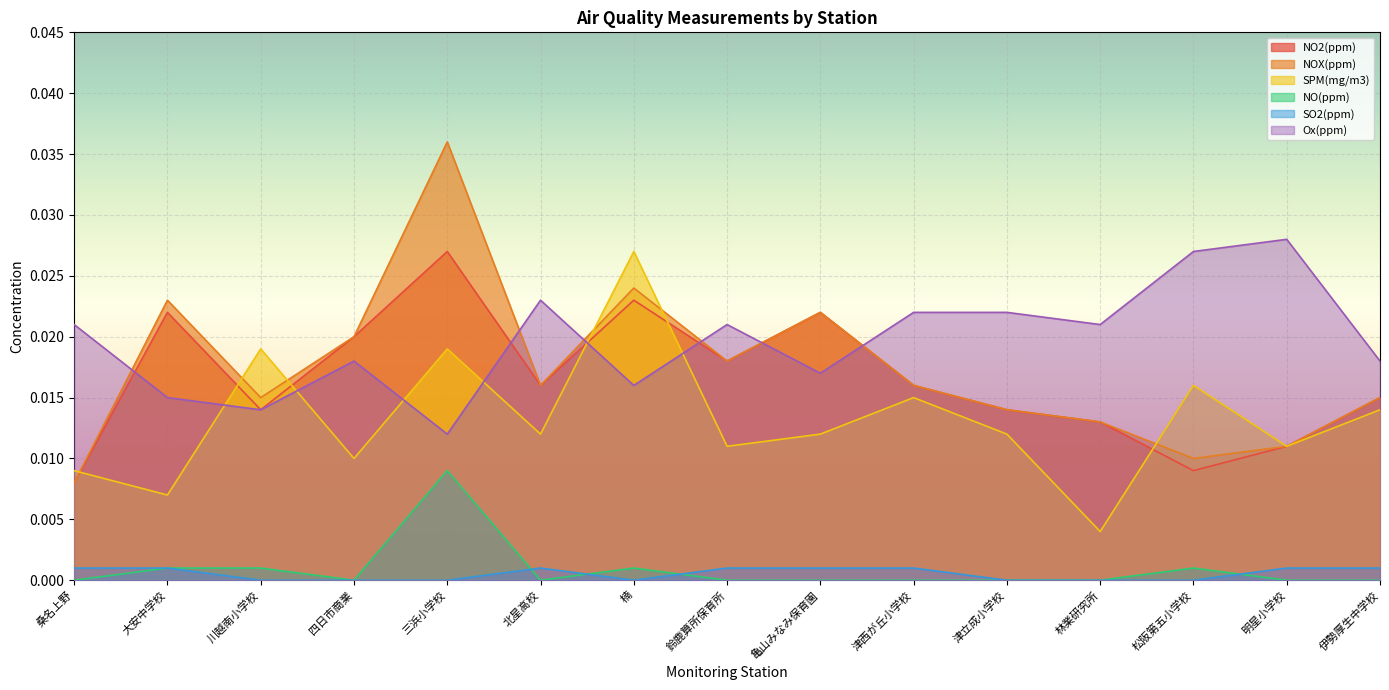

Where do Ox(ppm) and SPM(mg/m3) first cross each other?

大安中学校 and 川越南小学校